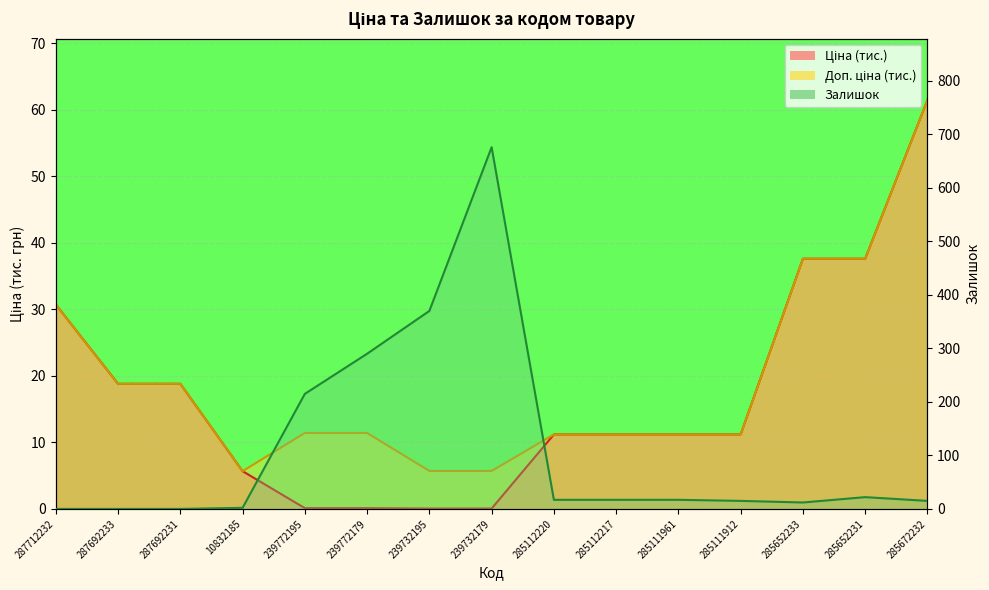

Is it true that Залишок equals 12.0 at 285652233?

True